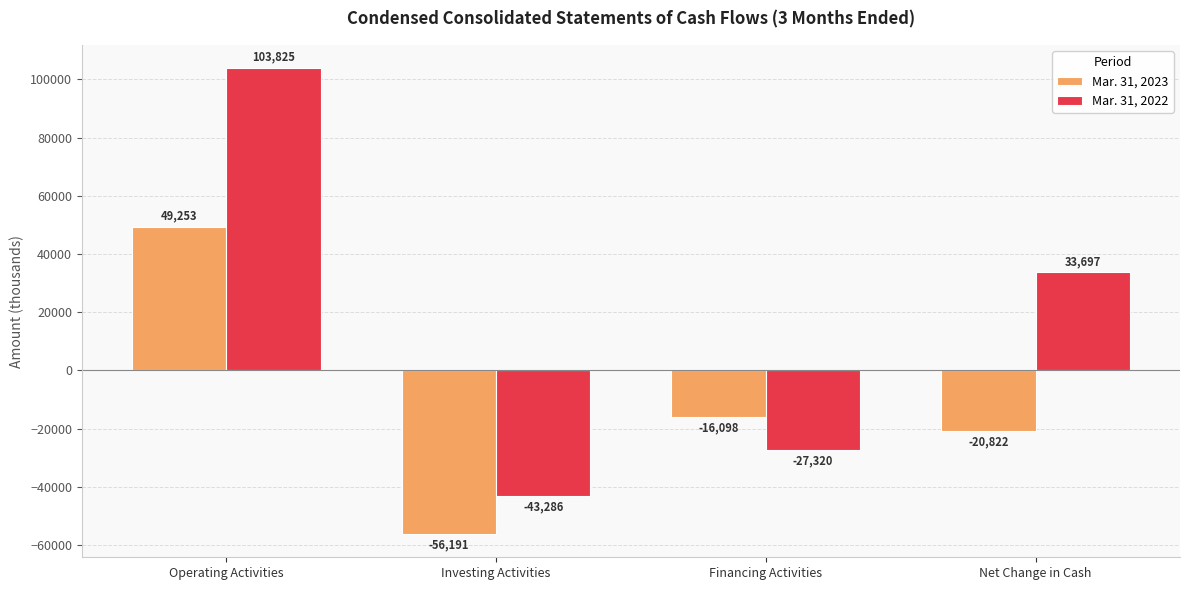

What is the minimum value shown in the chart?

-56191